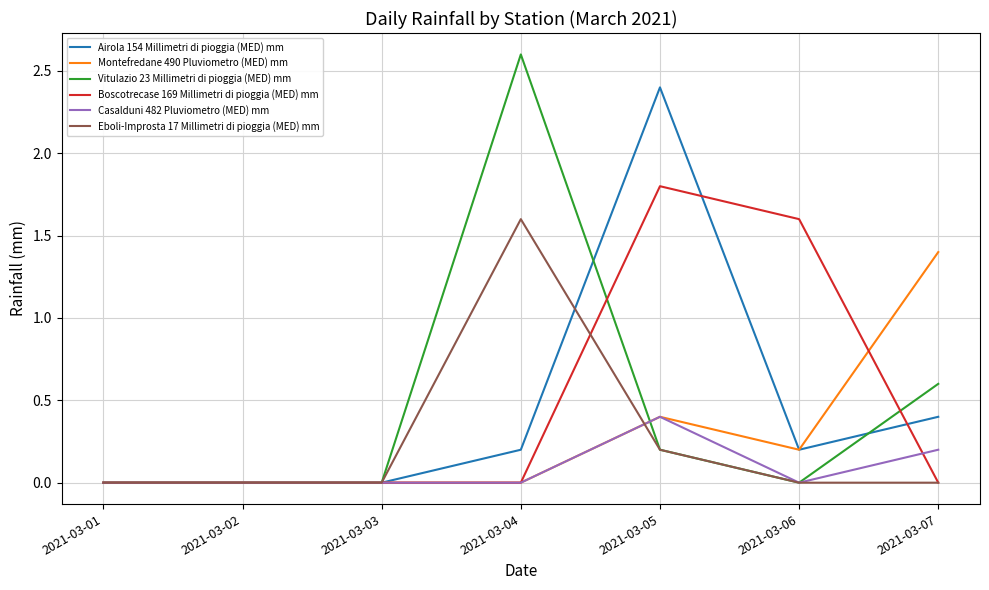

How many series are shown in this chart?

6